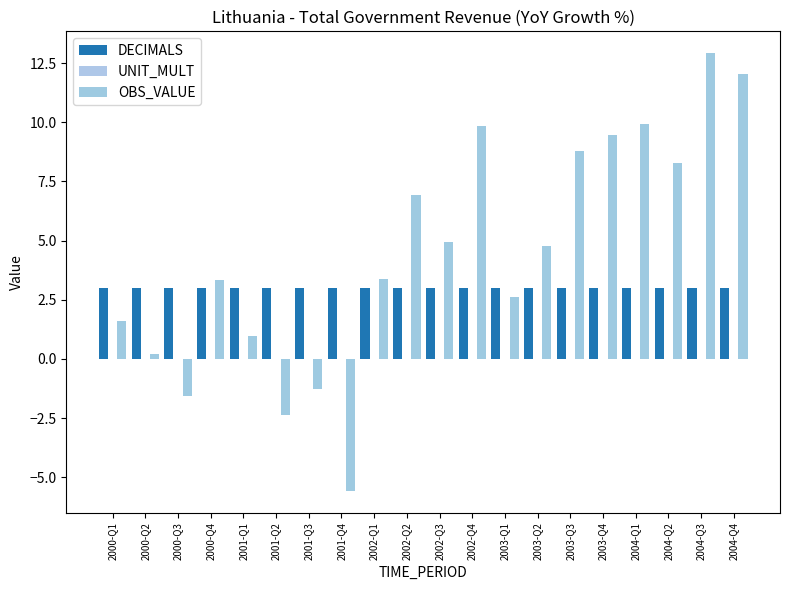

How many data points in OBS_VALUE are less than 4?

10